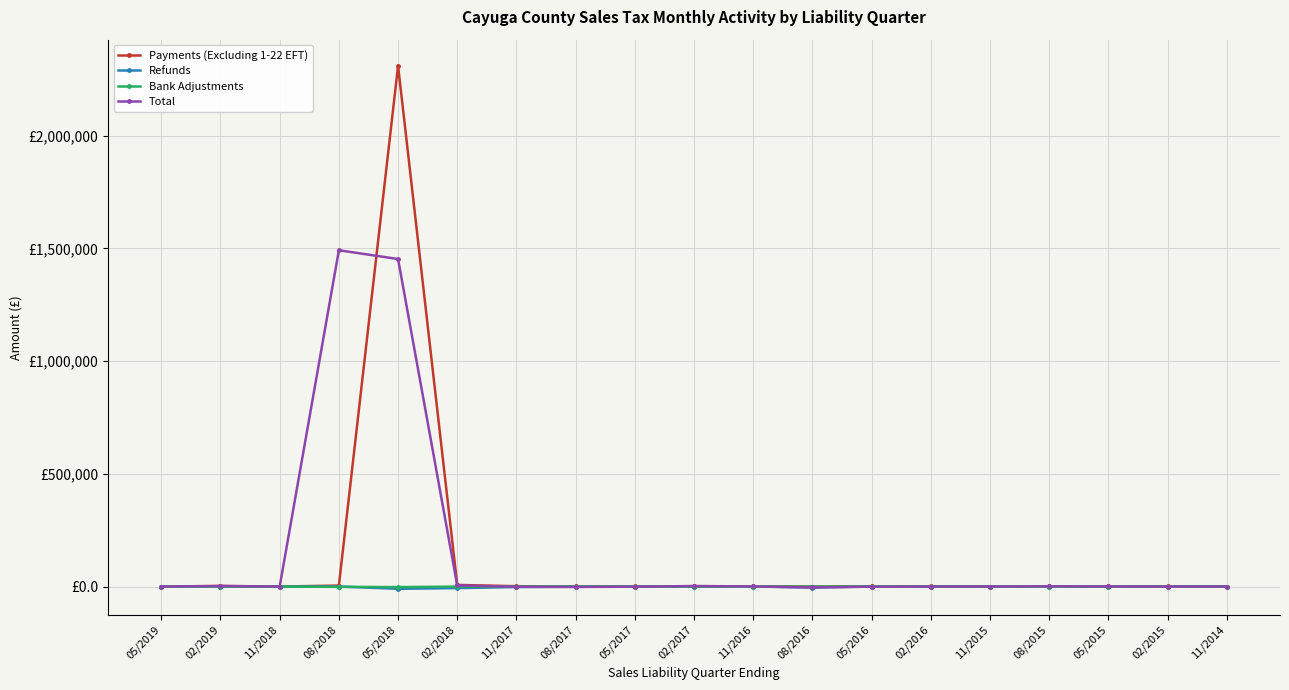

What are all the series names shown in the legend?

Payments (Excluding 1-22 EFT), Refunds, Bank Adjustments, Total